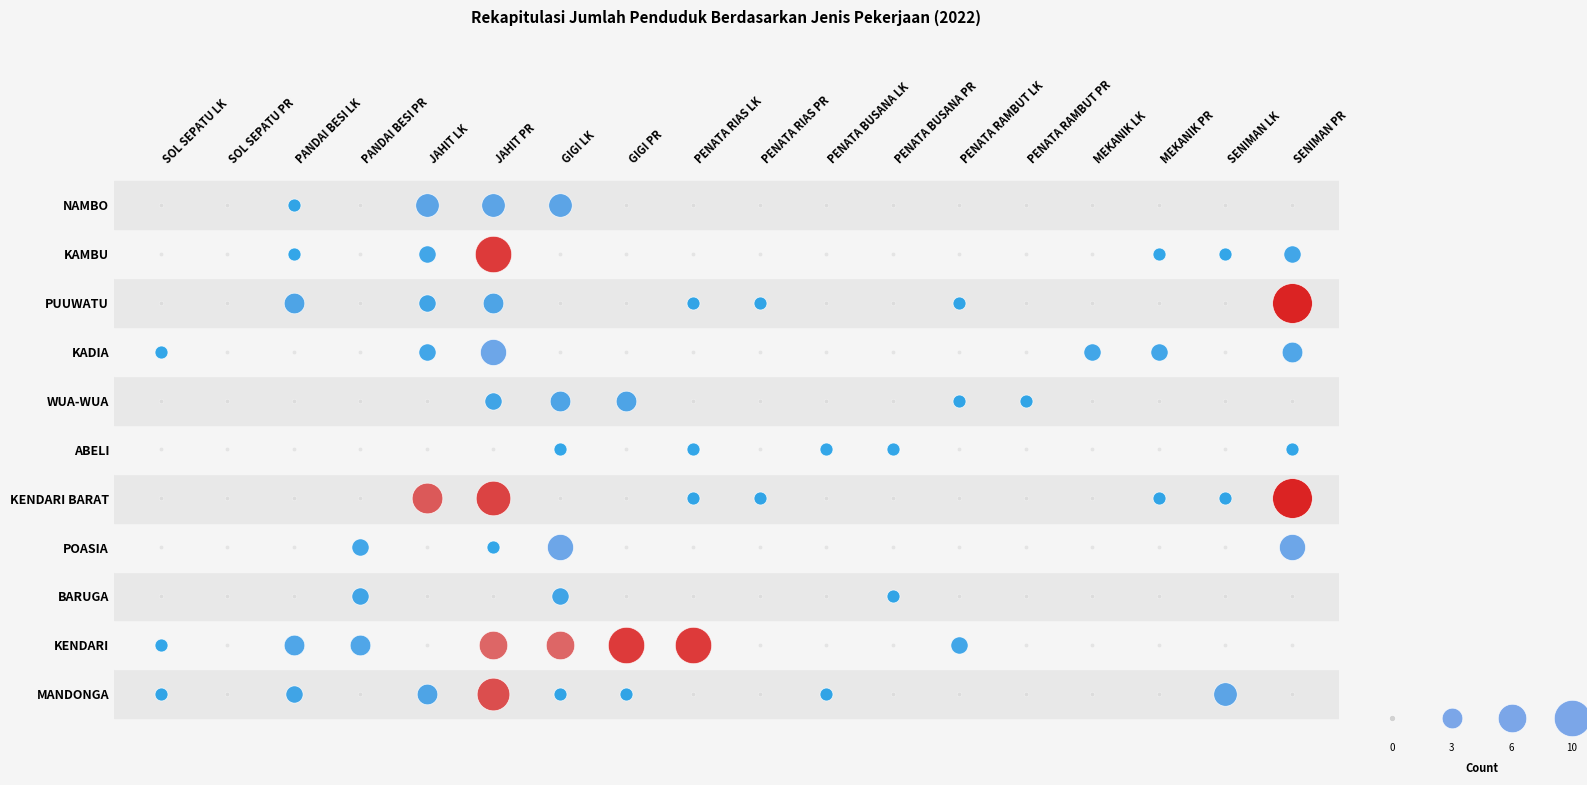

True or false: KENDARI BARAT has a value of 7 at 4.

True